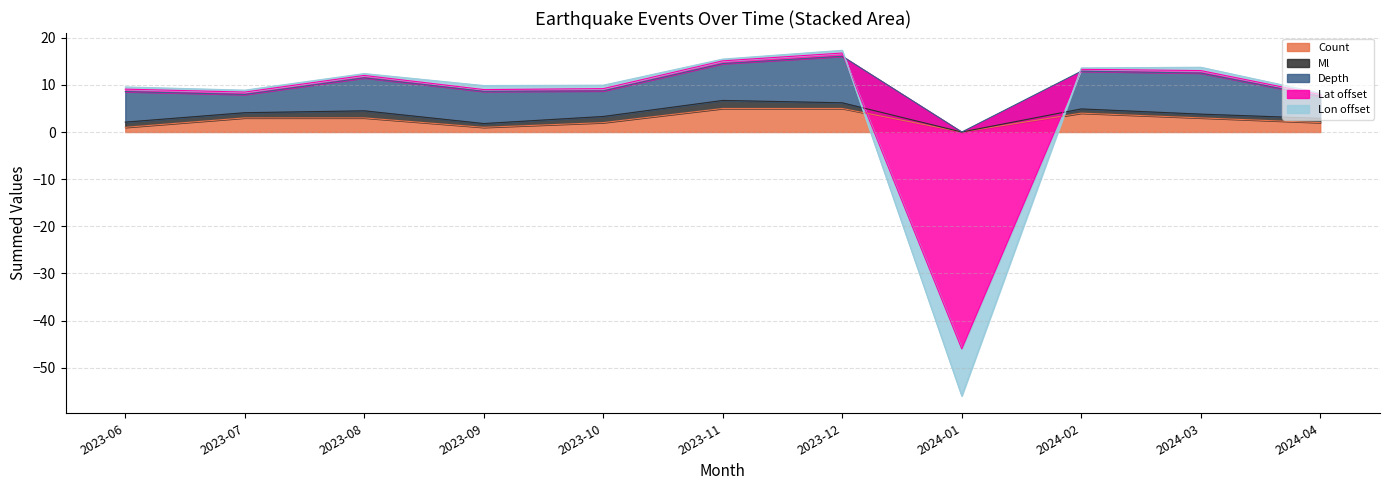

Which series has the largest range (max minus min)?

Lat